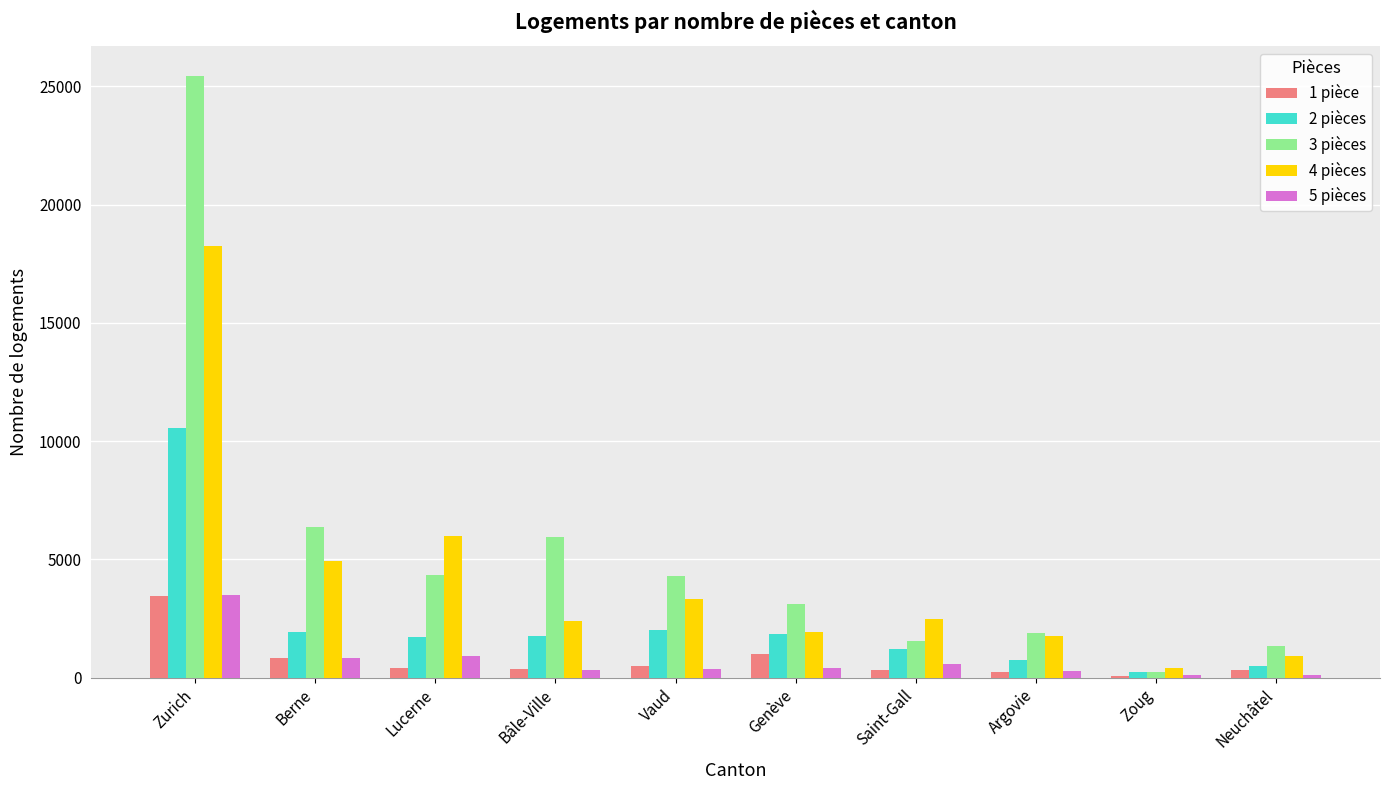

Which series has the widest spread of values?

3 pièces